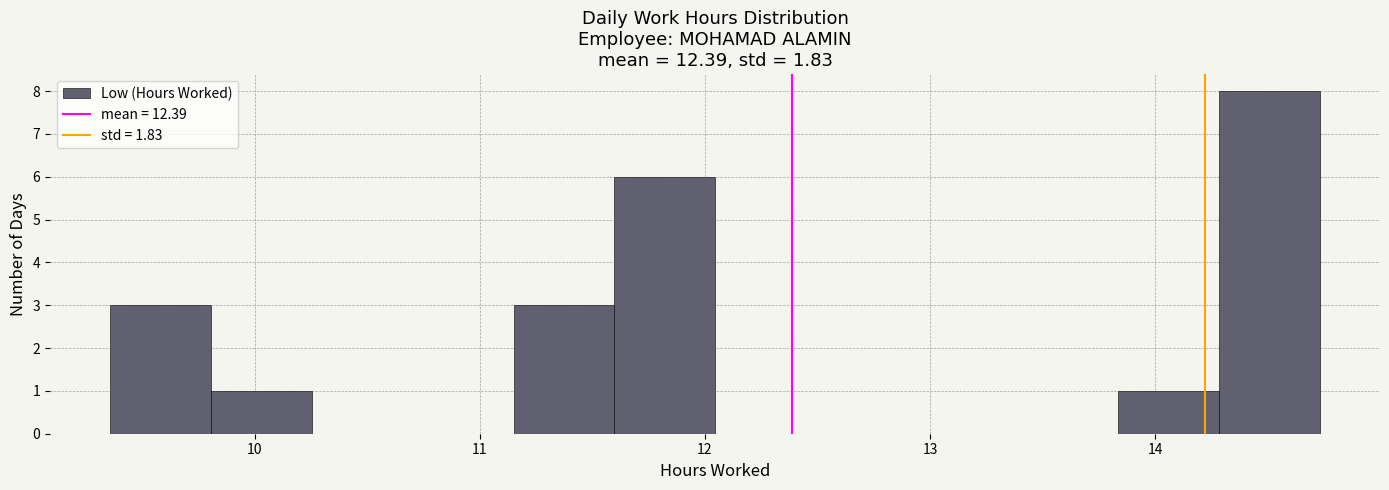

What is the height of the bar covering 11.6 to 12.0 on the x-axis? Neither the bar edges nor the heights are printed on the chart, so give them approximately, as read against the axes.

6